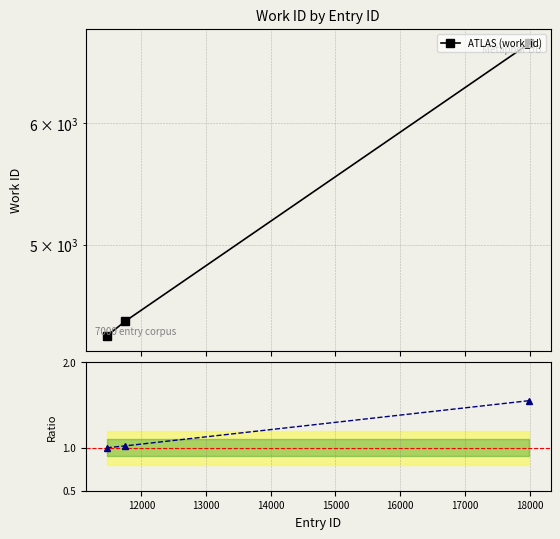

How many data points in ATLAS (work_id) are less than 4462?

1